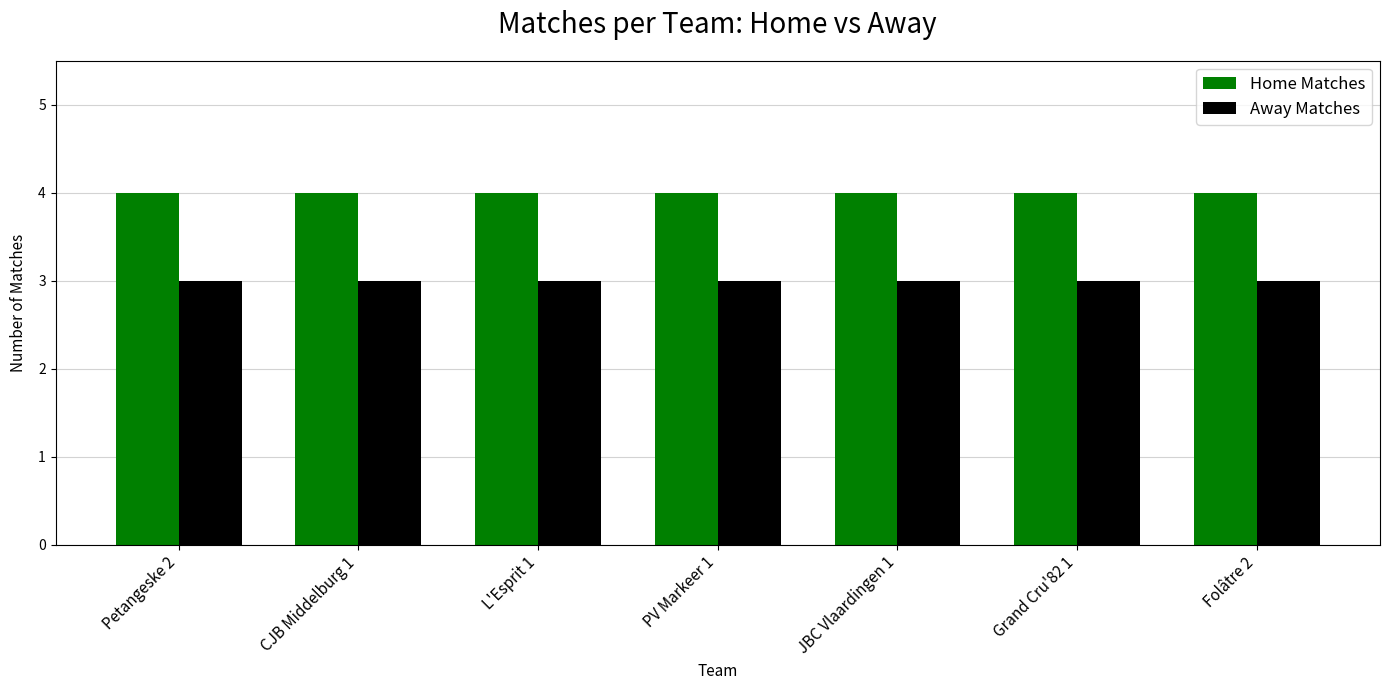

Rank the series by their average value, from lowest to highest.

Away Matches, Home Matches